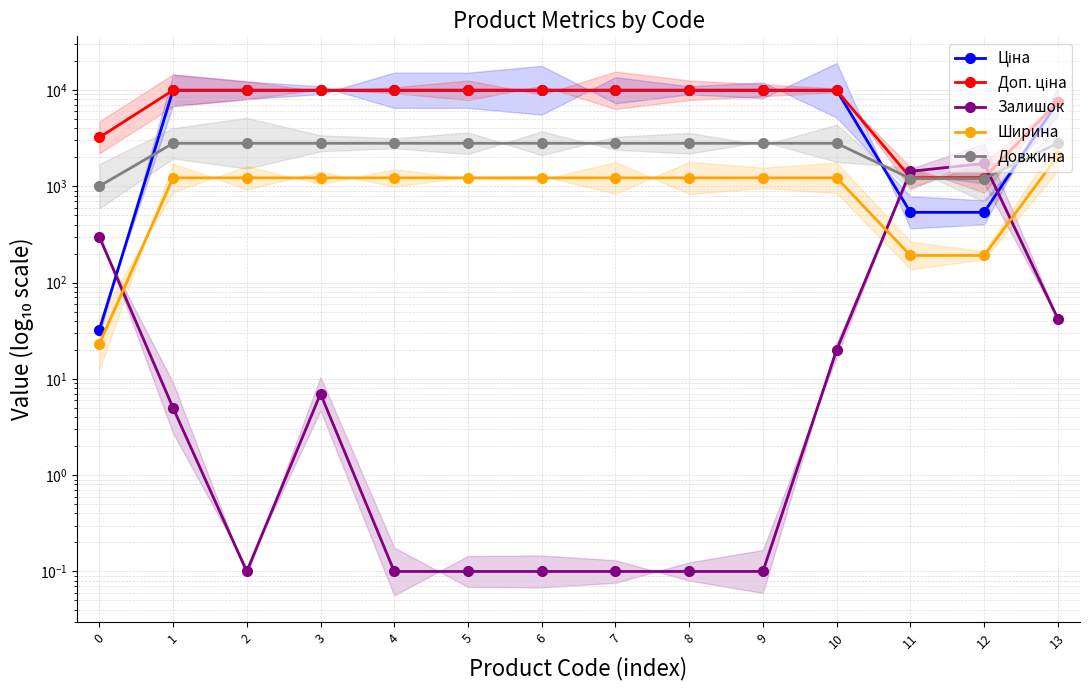

What are all the series names shown in the legend?

Ціна, Доп. ціна, Залишок, Ширина, Довжина